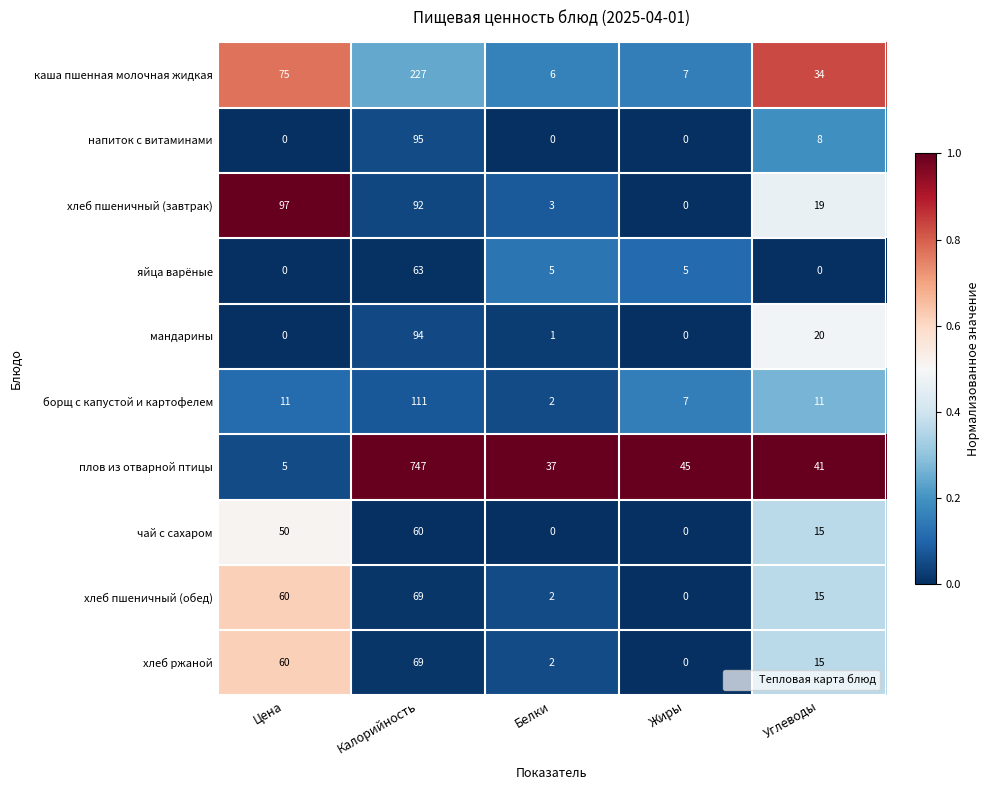

At which label is хлеб пшеничный (обед) closest to 34?

Углеводы